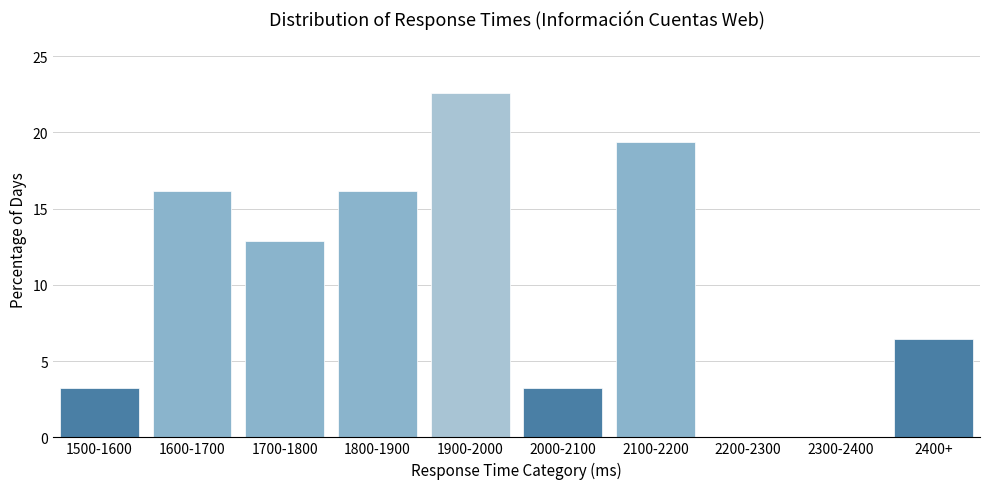

Reading right to left, list all the values displayed in this chart.

2400+=6.5	2300-2400=0.0	2200-2300=0.0	2100-2200=19.4	2000-2100=3.2	1900-2000=22.6	1800-1900=16.1	1700-1800=12.9	1600-1700=16.1	1500-1600=3.2